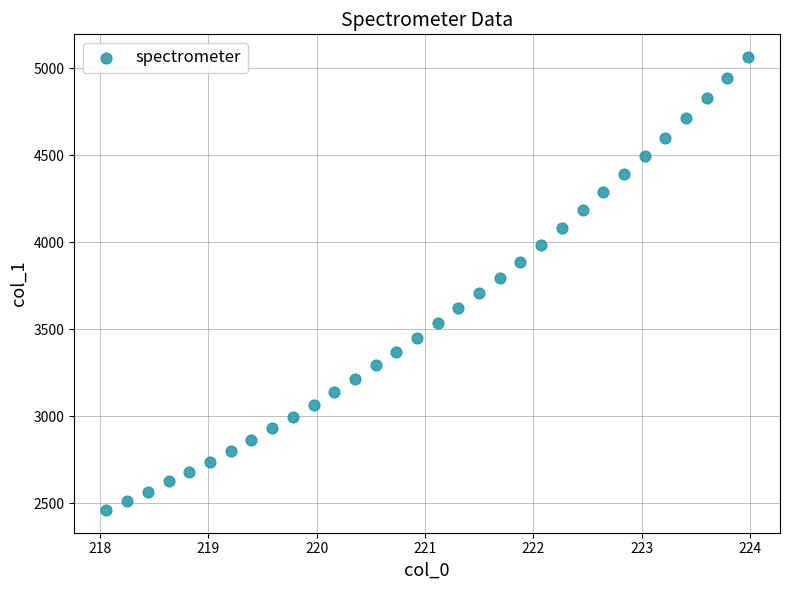

What is the range of Y values (max minus min)?

2605.6